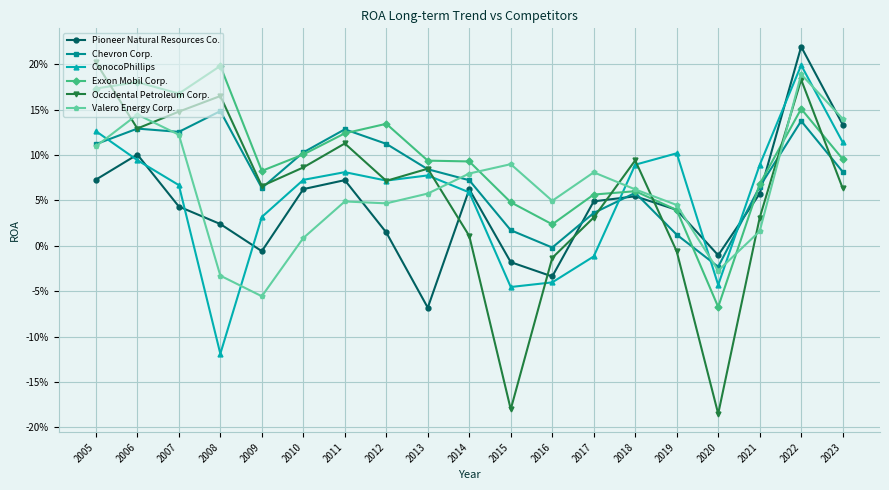

How many lines are shown in the chart?

6